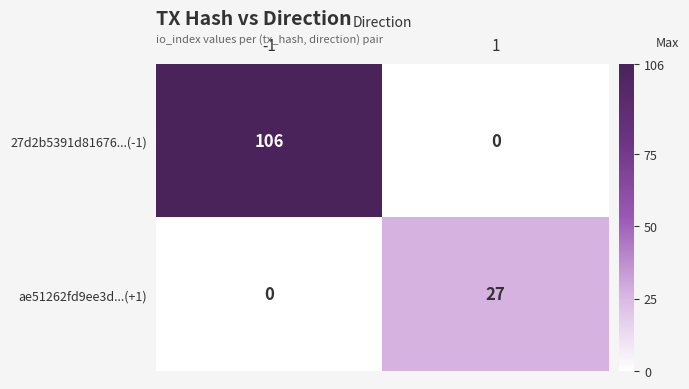

List the series in order of their overall mean, highest first.

27d2b5391d81676...(-1), ae51262fd9ee3d...(+1)